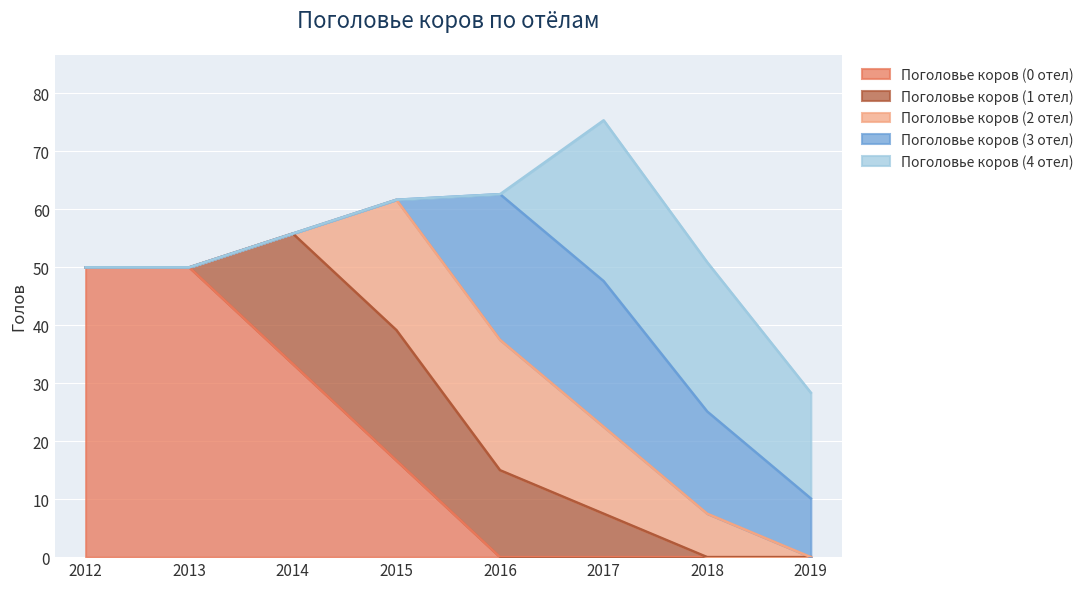

True or false: Поголовье коров (1 отел) and Поголовье коров (4 отел) cross at least once.

True